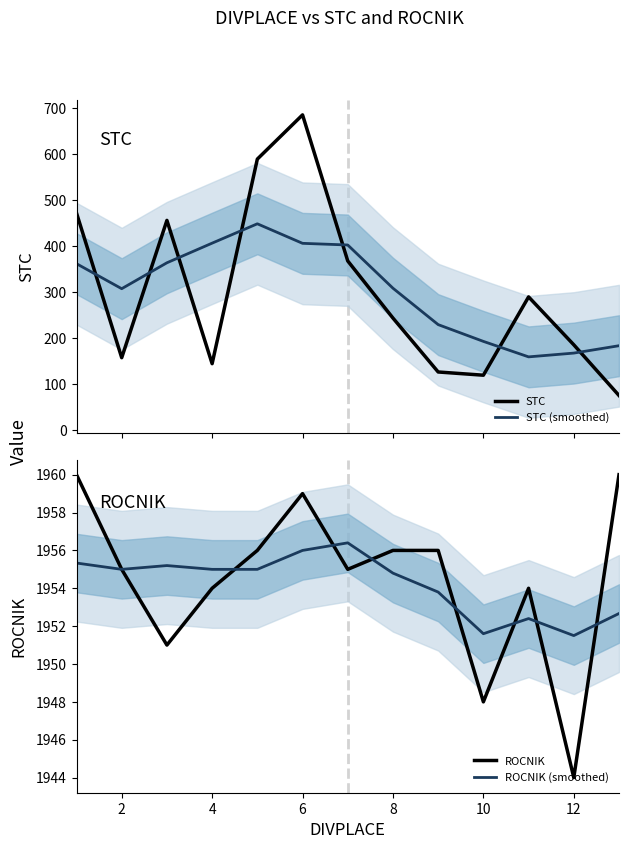

List the series in order of their peak value, lowest first.

STC (smoothed), STC, ROCNIK (smoothed), ROCNIK